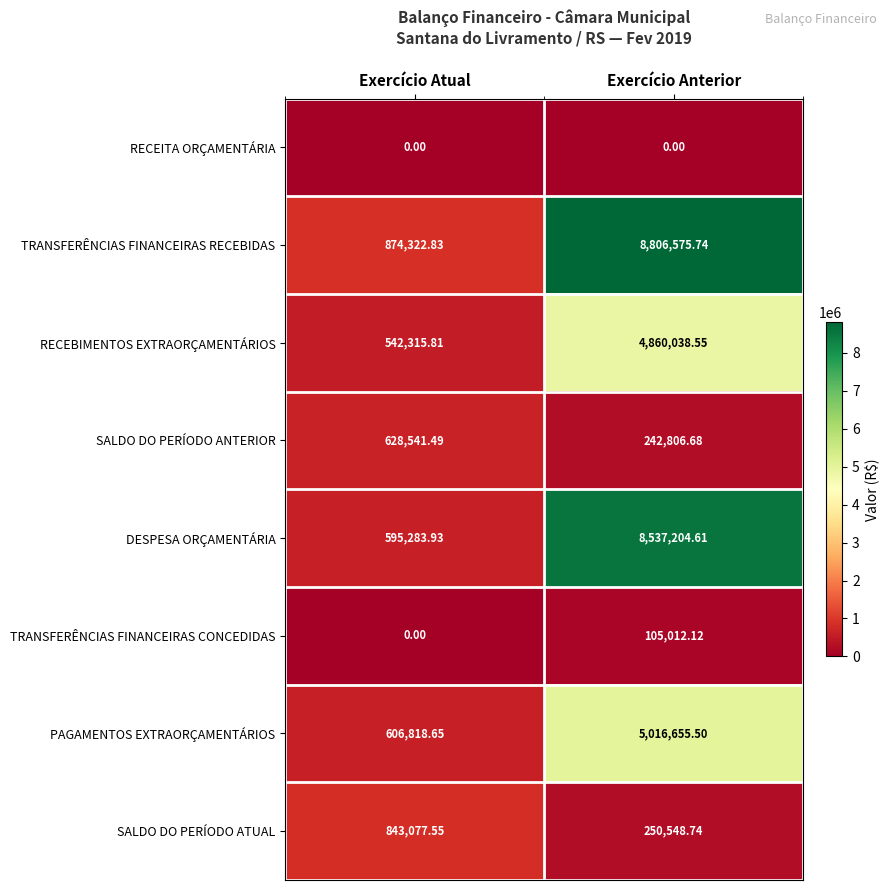

Which category has the highest value in the DESPESA ORÇAMENTÁRIA series?

Exercício Anterior